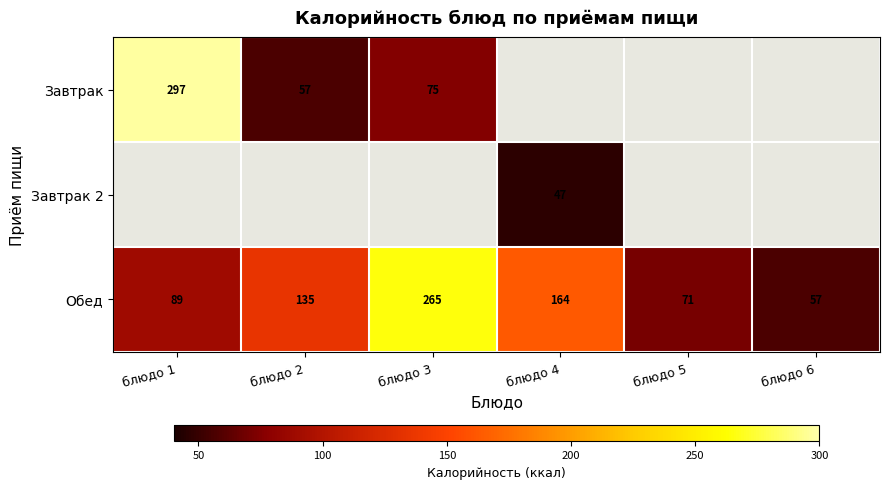

Is it true that Обед equals 74 at блюдо 3?

False